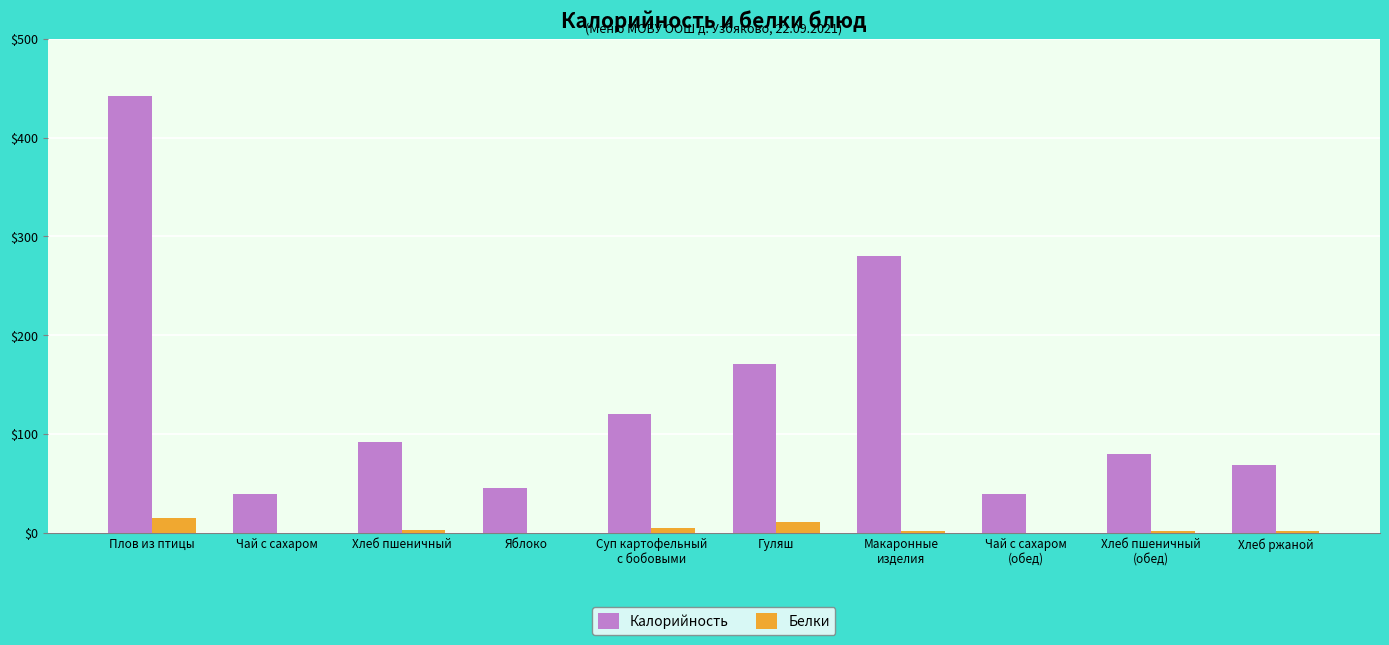

The value of Калорийность at Хлеб пшеничный is 91.9. True or false?

True